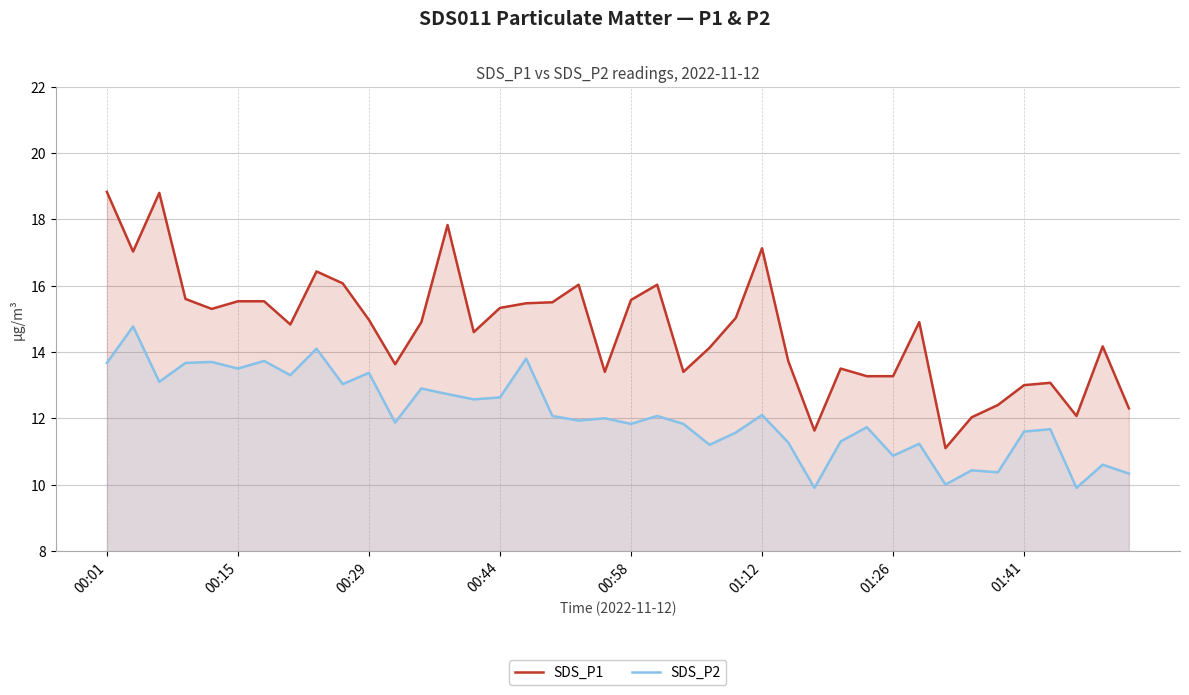

What are all the series names shown in the legend?

SDS_P1, SDS_P2